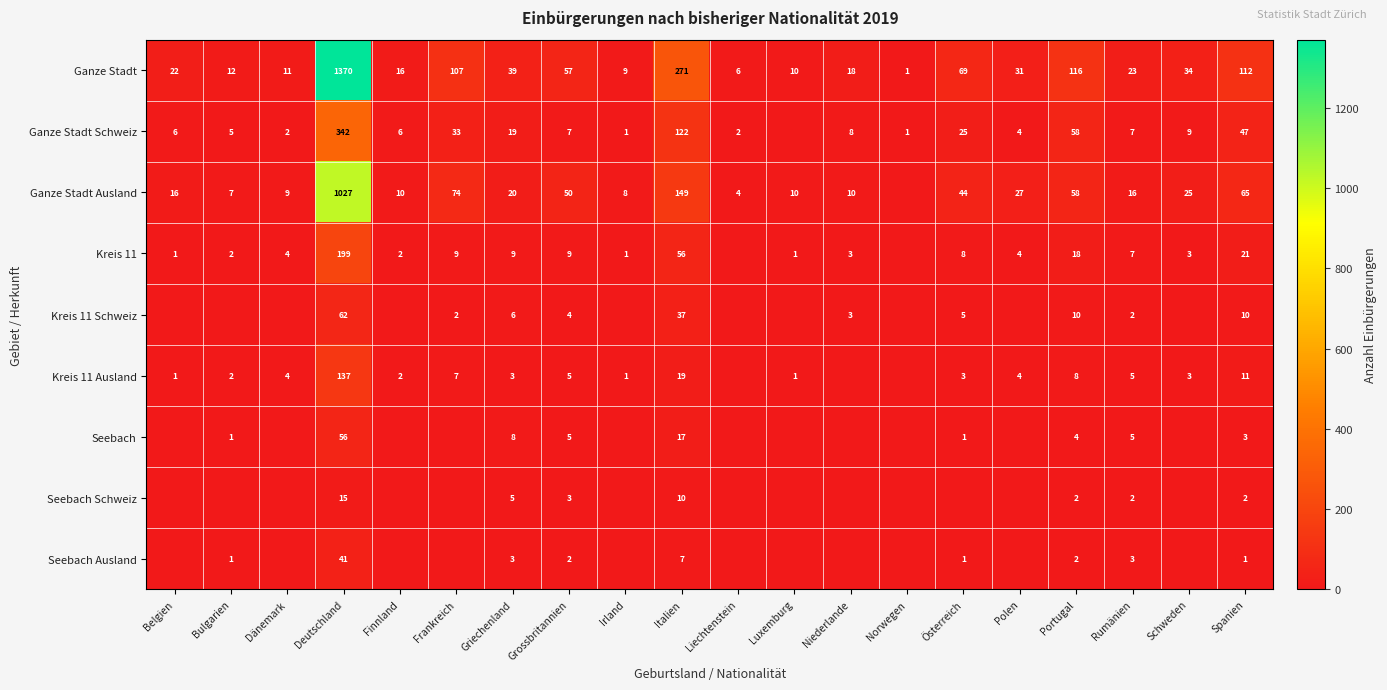

The Kreis 11 Schweiz series shows 6 at Griechenland. True or false?

True